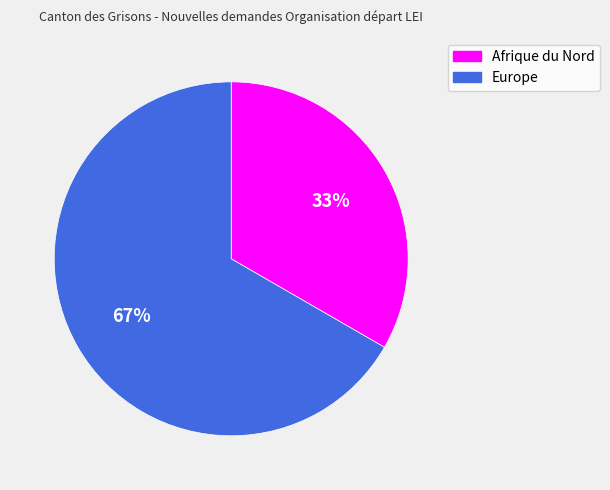

Which slice is the smallest?

Afrique du Nord